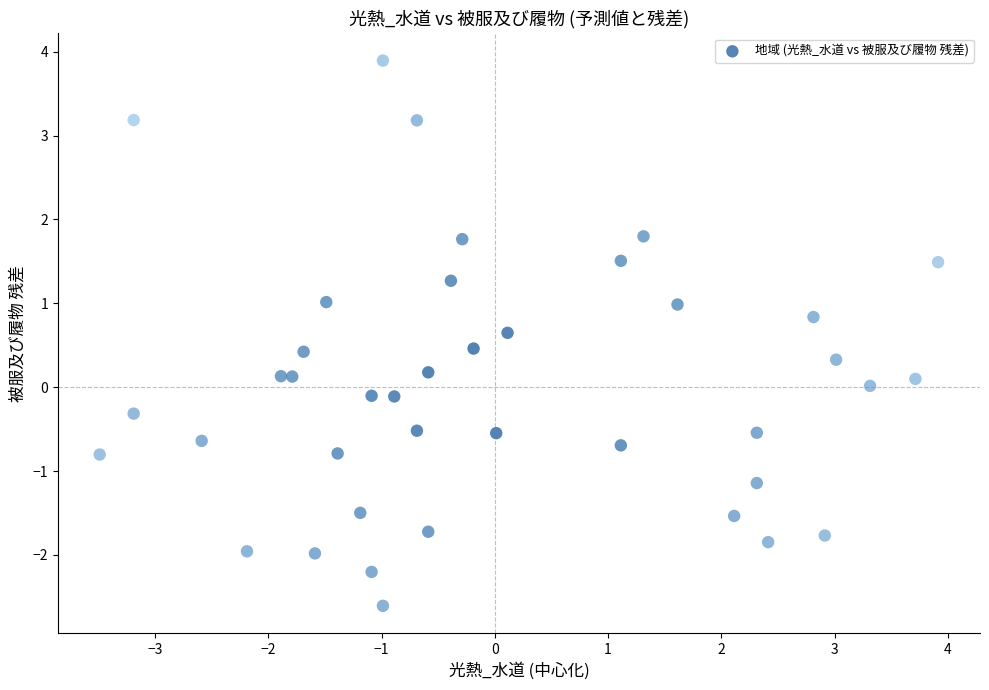

What is the range of X values (max minus min)?

7.4